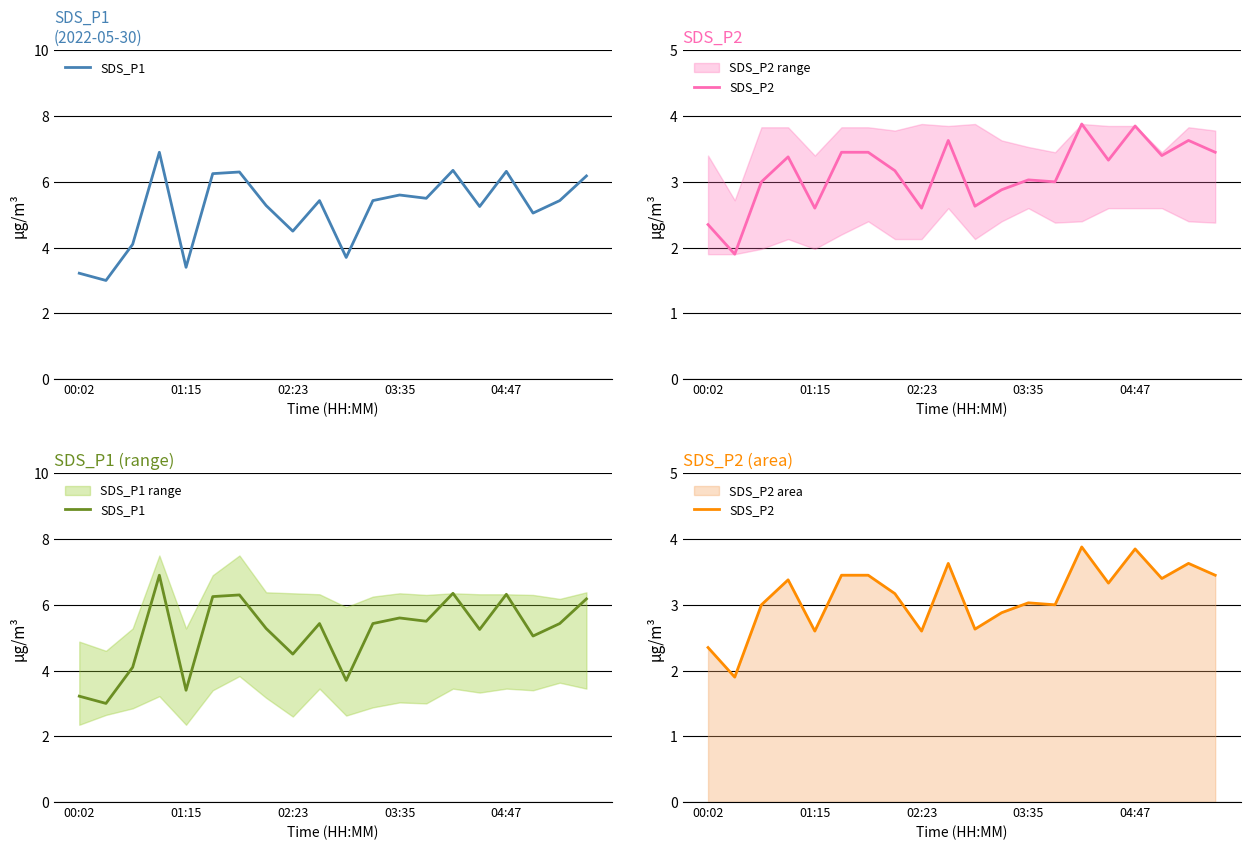

True or false: SDS_P2 has a value of 5.3 at 5.

False